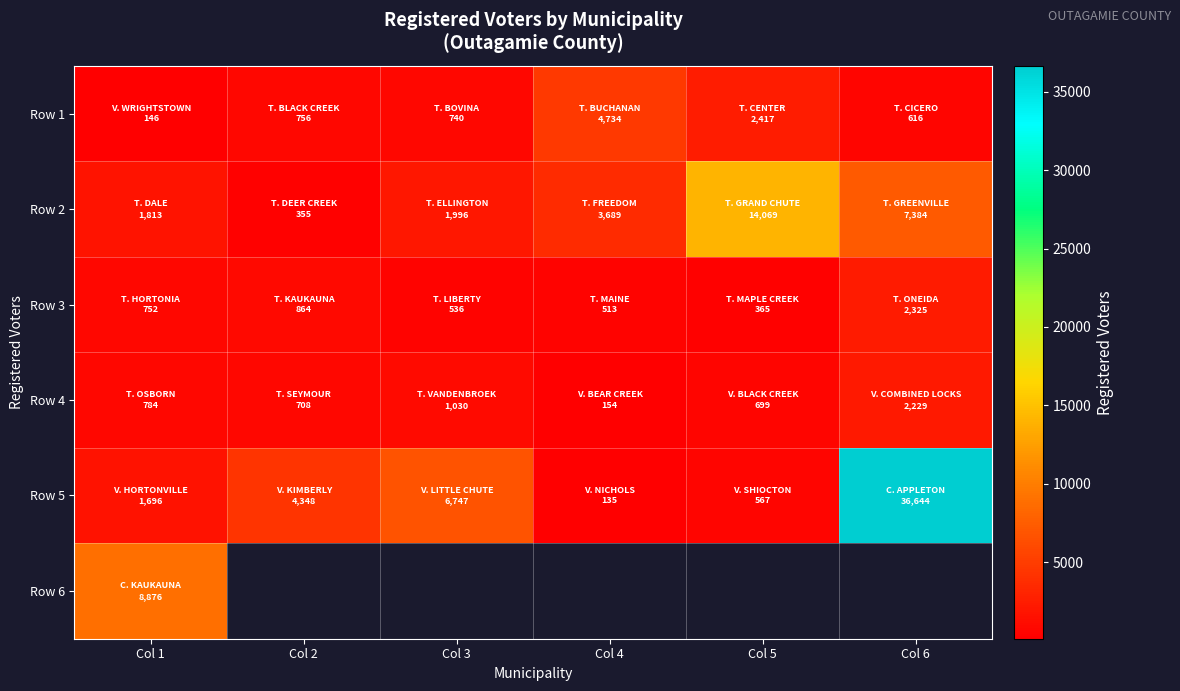

At Col 4, list the series in order from largest to smallest.

Row 1, Row 2, Row 3, Row 4, Row 5, Row 6